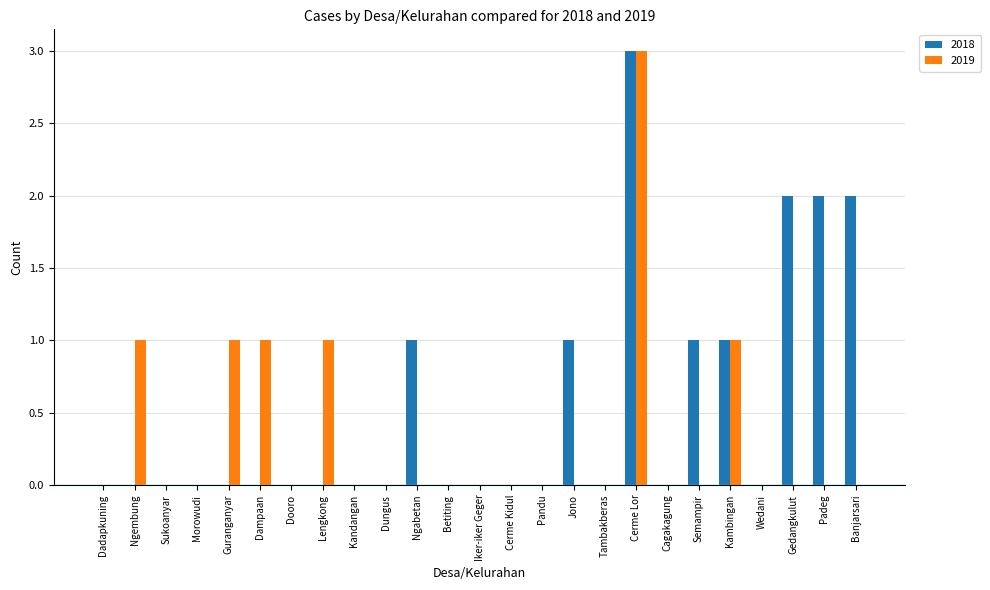

Which series changed the most between Pandu and Gedangkulut?

2018